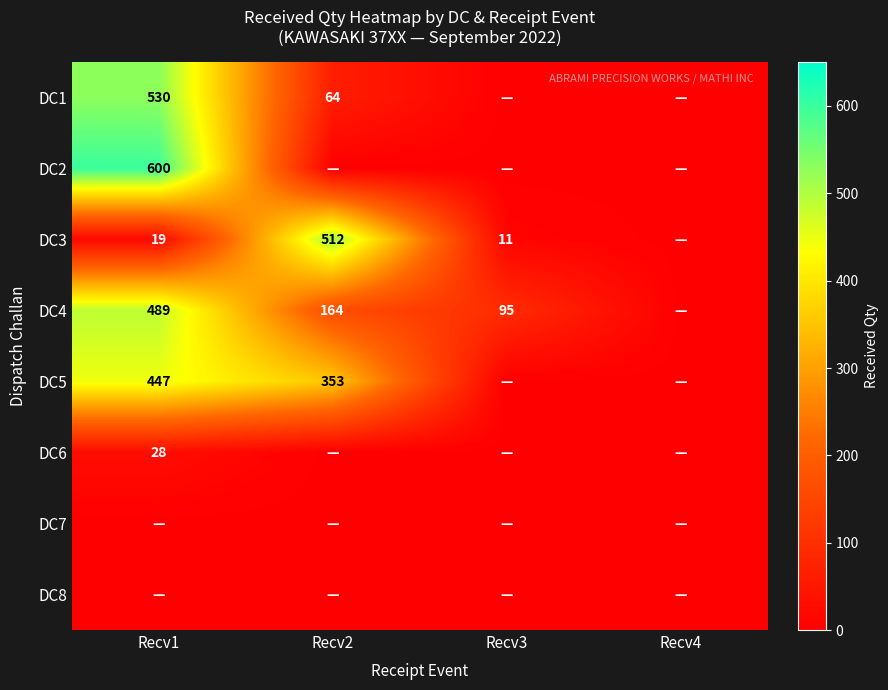

True or false: DC5 has a value of 353 at Recv2.

True